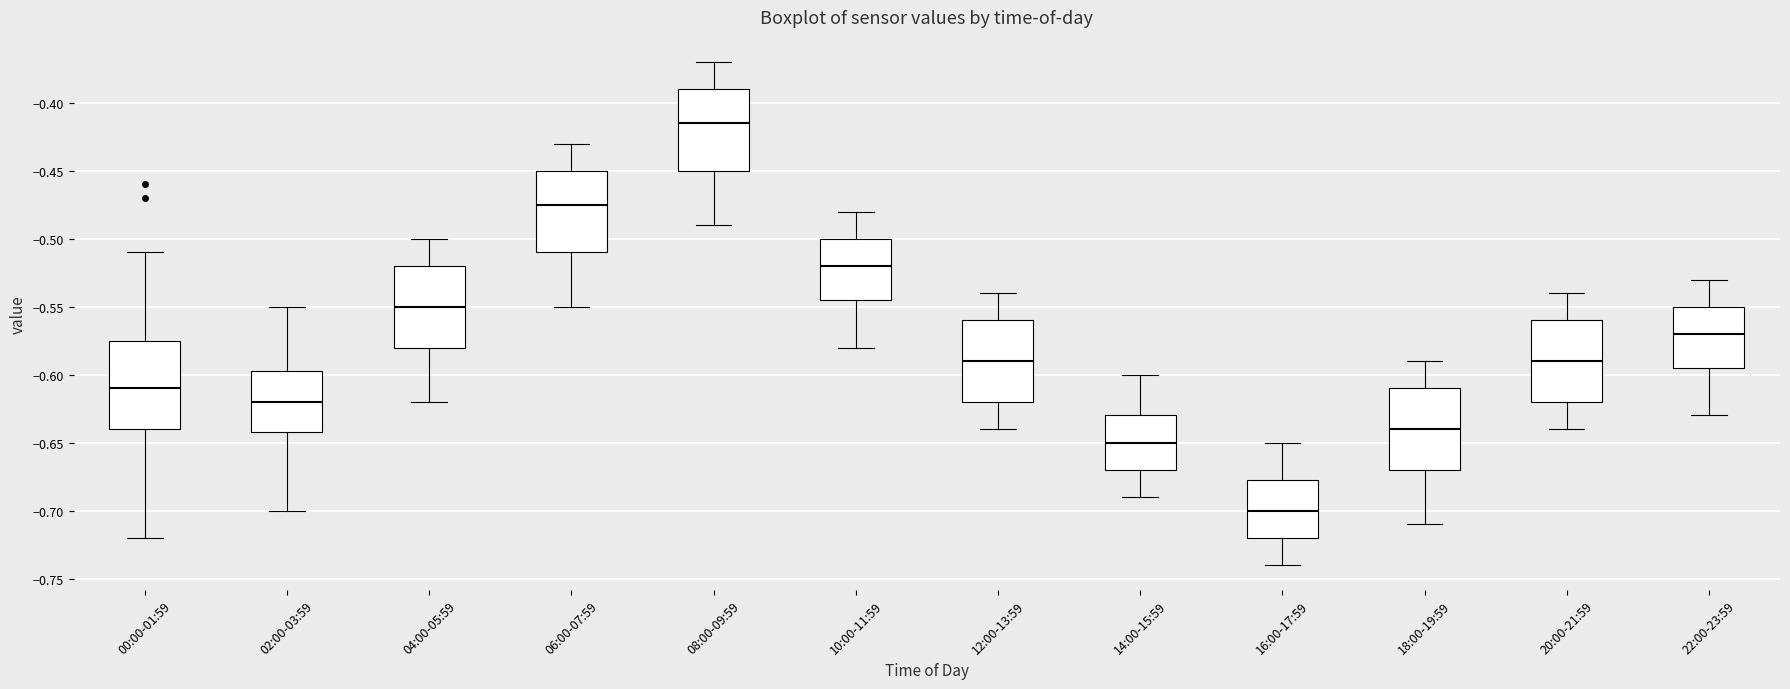

Reading left to right, read every box against the y-axis: the position of its median line, the range the box covers, and the ends of its whiskers. The values are not printed on the chart, so give them approximately, as read against the axis.

00:00-01:59: median -0.610, box -0.640 to -0.575, whiskers -0.720 to -0.510
02:00-03:59: median -0.620, box -0.640 to -0.595, whiskers -0.700 to -0.550
04:00-05:59: median -0.550, box -0.580 to -0.520, whiskers -0.620 to -0.500
06:00-07:59: median -0.475, box -0.510 to -0.450, whiskers -0.550 to -0.430
08:00-09:59: median -0.415, box -0.450 to -0.390, whiskers -0.490 to -0.370
10:00-11:59: median -0.520, box -0.545 to -0.500, whiskers -0.580 to -0.480
12:00-13:59: median -0.590, box -0.620 to -0.560, whiskers -0.640 to -0.540
14:00-15:59: median -0.650, box -0.670 to -0.630, whiskers -0.690 to -0.600
16:00-17:59: median -0.700, box -0.720 to -0.675, whiskers -0.740 to -0.650
18:00-19:59: median -0.640, box -0.670 to -0.610, whiskers -0.710 to -0.590
20:00-21:59: median -0.590, box -0.620 to -0.560, whiskers -0.640 to -0.540
22:00-23:59: median -0.570, box -0.595 to -0.550, whiskers -0.630 to -0.530